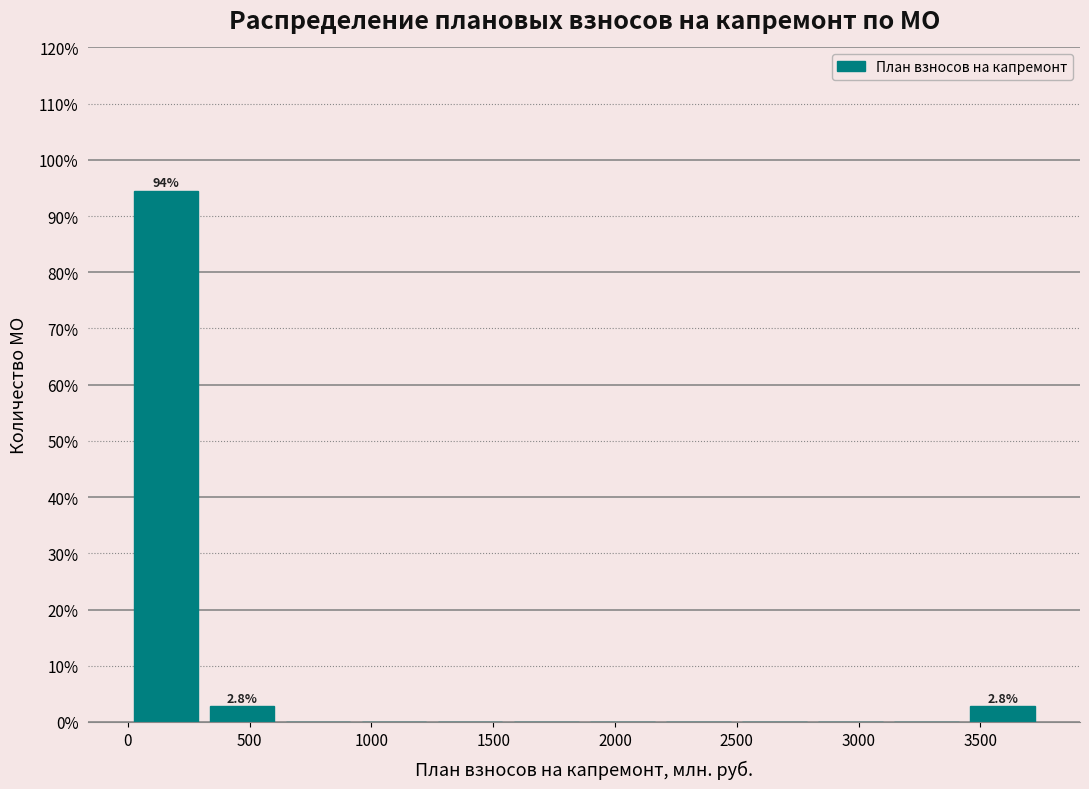

Over which range of the x-axis is the bar tallest?

0 to 300